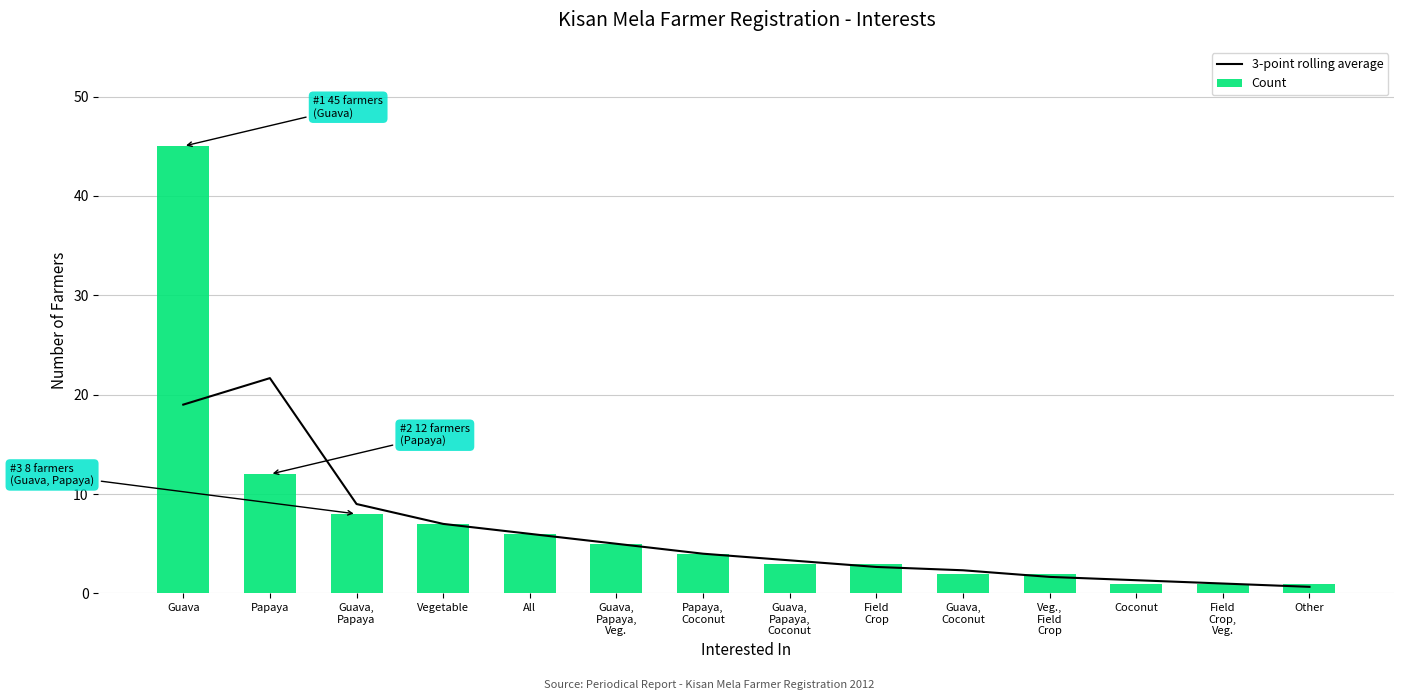

Does the chart contain stacked bars?

No